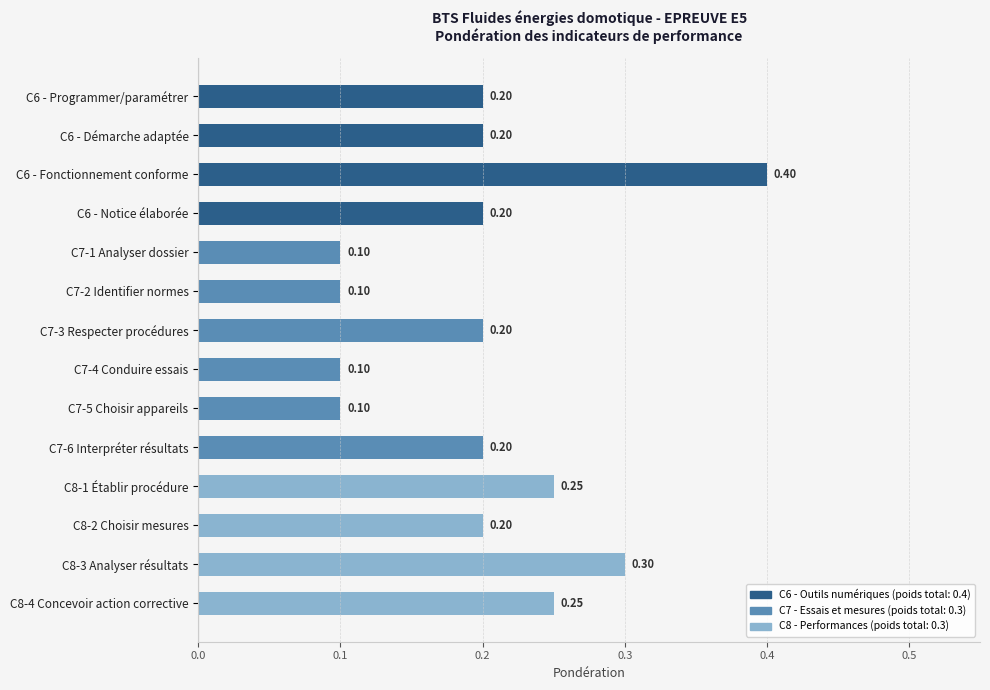

What is the maximum value shown in the chart?

0.4